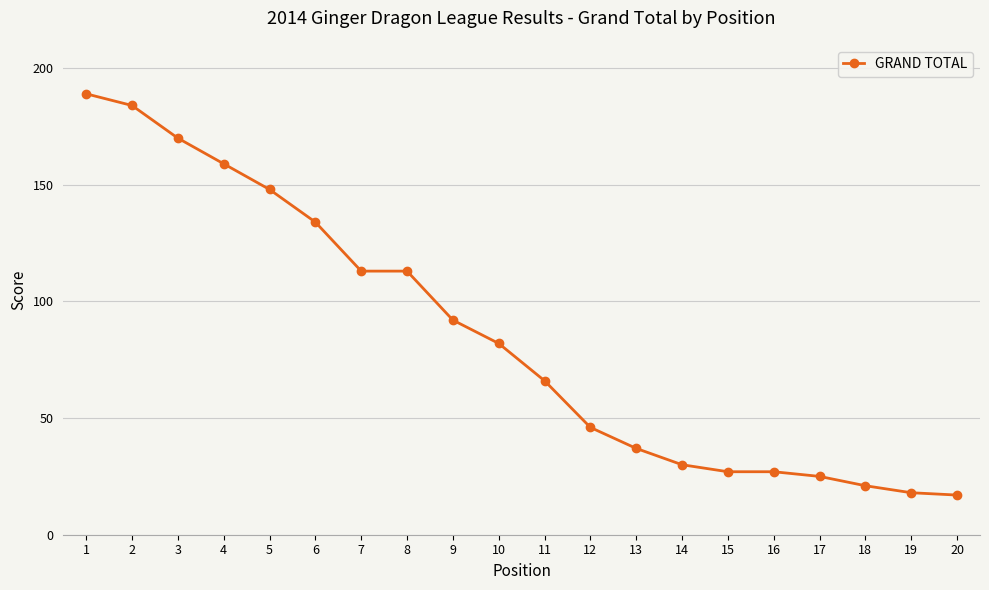

What is the difference between the maximum and minimum values?

172